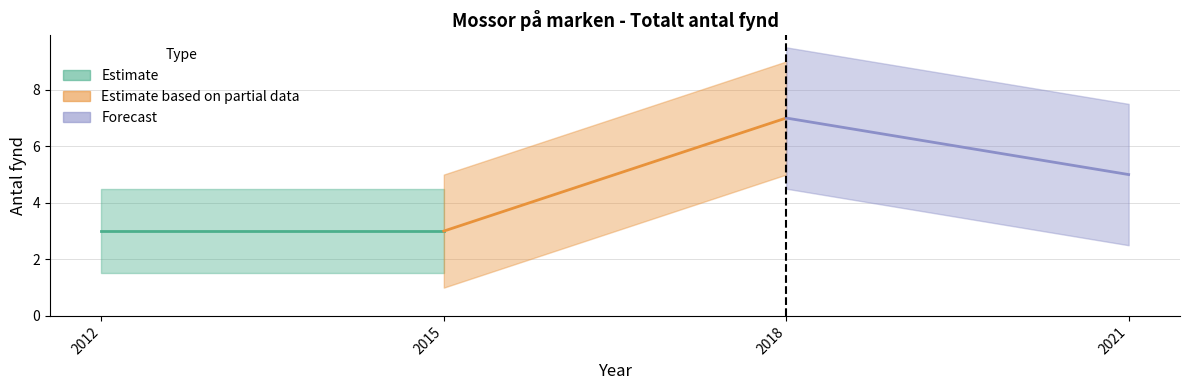

True or false: there are more than 0 points higher than both neighbors.

True